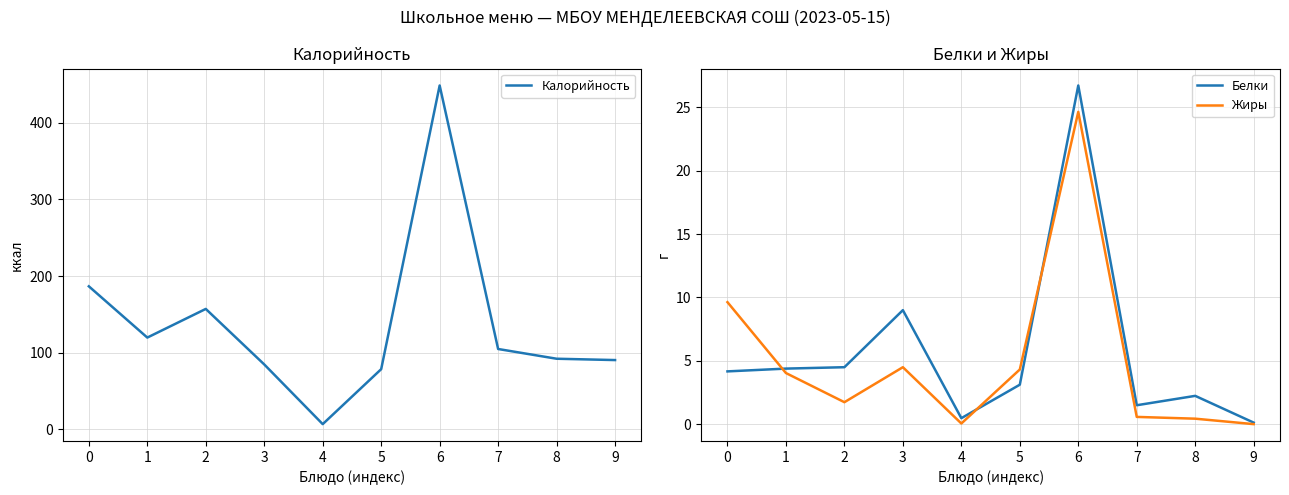

Which series has the widest spread of values?

Калорийность